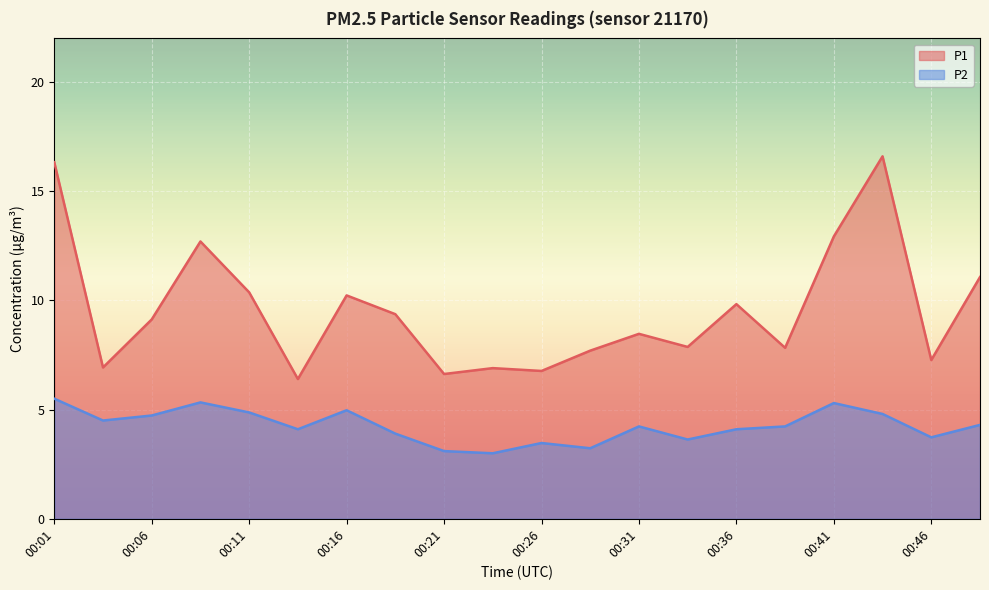

What is the sum of the P1 values at 00:31 and 00:46?

15.7